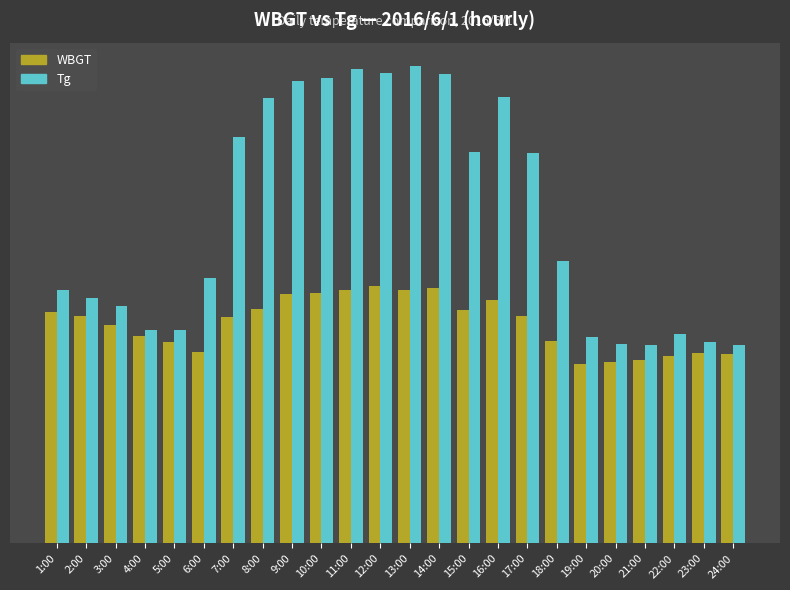

What is the value of the Tg bar at the 9th from the left?

34.7